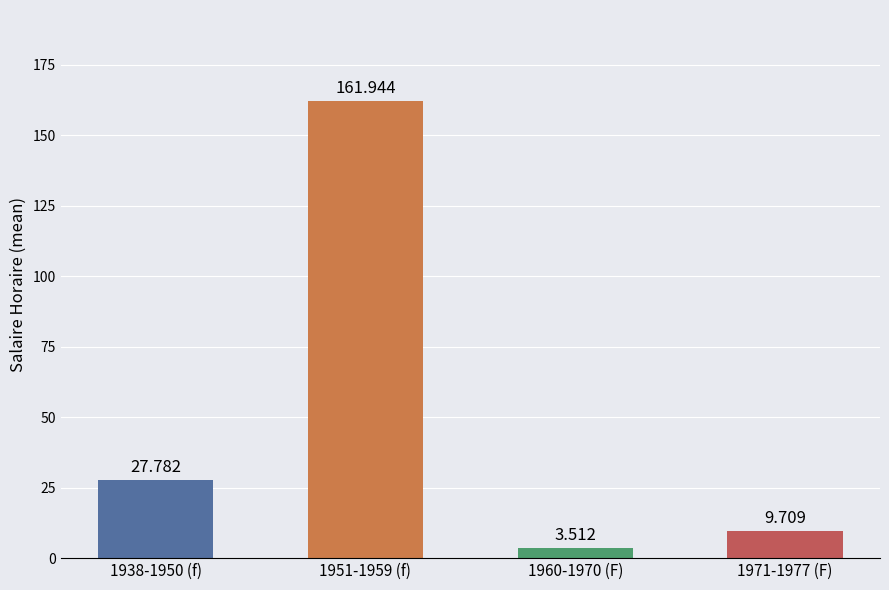

List the labels in order of value, largest first.

1951-1959 (f), 1938-1950 (f), 1971-1977 (F), 1960-1970 (F)